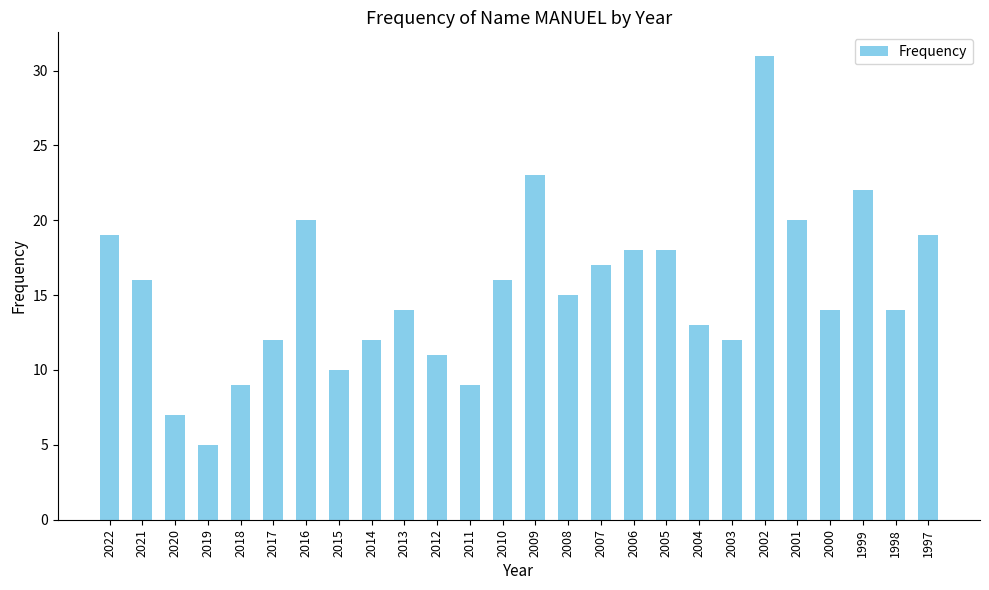

How many distinct data groups are displayed?

1